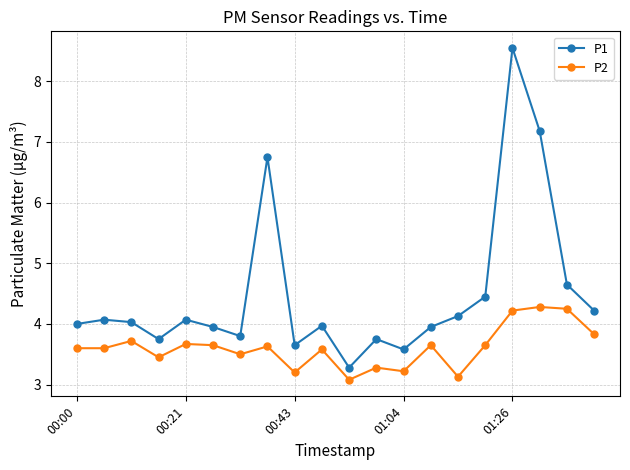

What is the minimum value for P1?

3.3